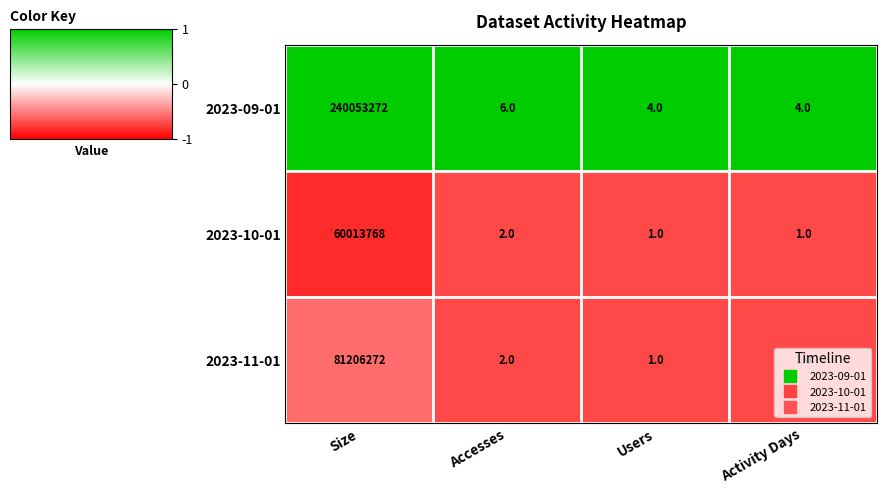

Which series has the largest total across all categories?

2023-09-01